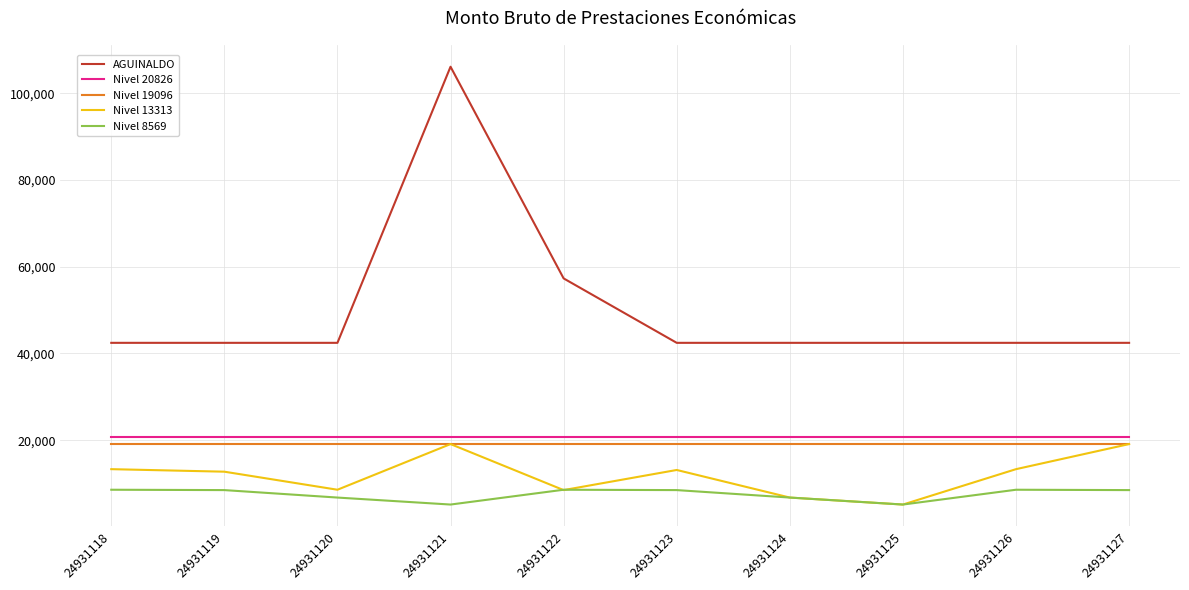

What is the maximum value shown in the chart?

106090.2